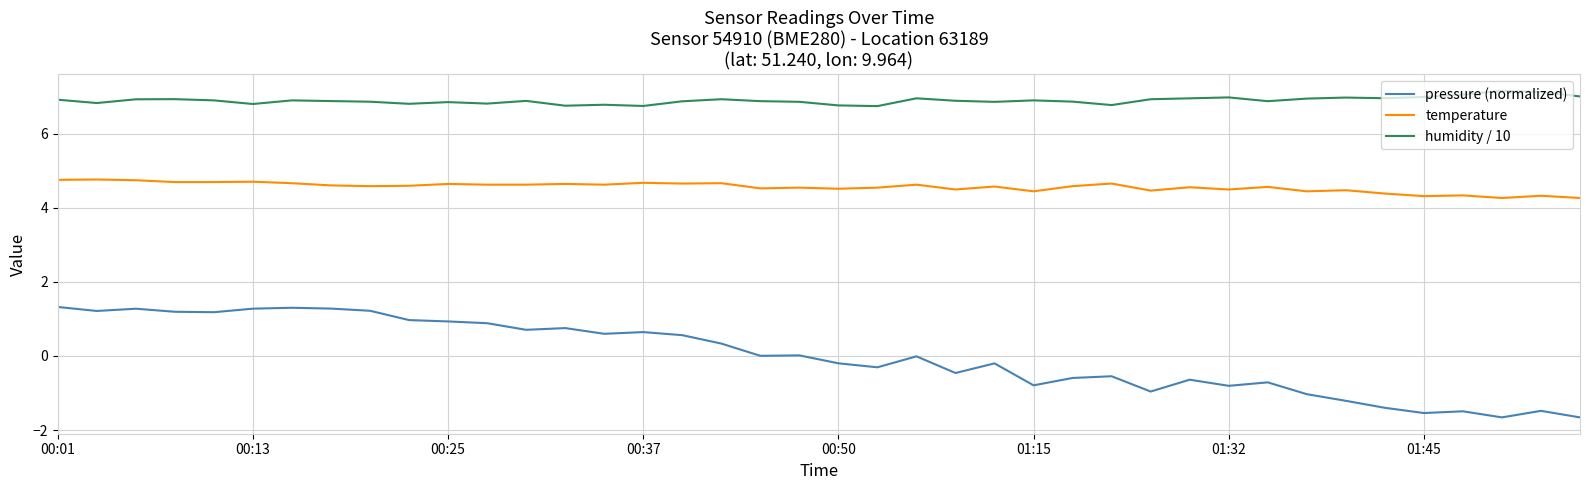

Count the number of data series in this chart.

3